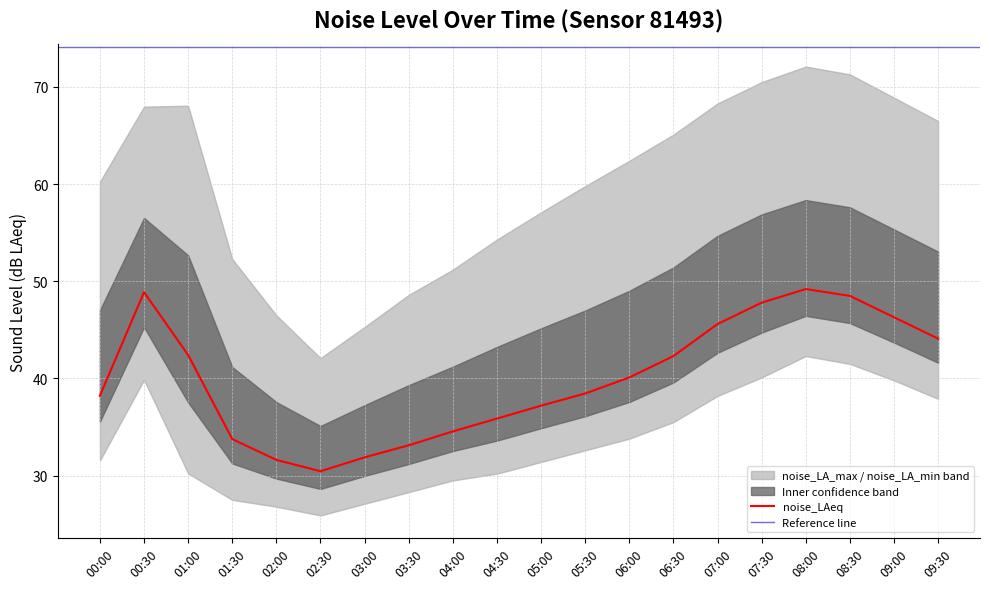

Is it true that noise_LA_min equals 44.7 at 01:00?

False